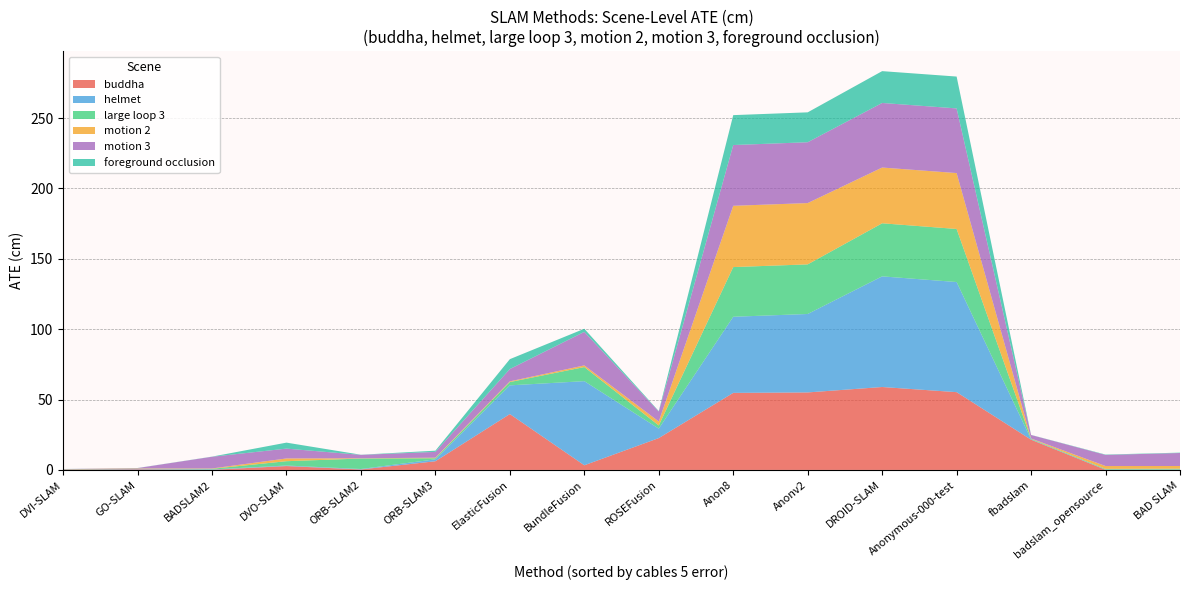

Reading left to right, extract all data points from this chart.

buddha: 0.2	0.4	0.1	2.7	0.3	6.2	39.7	3.3	22.6	54.7	55.1	58.9	55.3	21.5	0.1	0.1
helmet: 0.2	0.2	0.3	0.4	0.3	1.4	20.4	59.8	6.7	54.1	55.7	78.6	78.2	0.2	0.1	0.1
large loop 3: 0.1	0.1	0.4	3.1	7.5	0.8	2.3	10.0	2.2	35.3	35.2	37.7	37.7	0.4	0.5	0.6
motion 2: 0.1	0.2	0.2	1.9	0.2	0.4	0.5	1.2	2.8	43.5	43.6	39.6	39.7	0.2	2.0	1.9
motion 3: 0.1	0.3	8.3	7.0	2.4	4.1	8.8	23.8	7.1	43.2	43.2	45.9	46.0	2.5	7.9	9.2
foreground occlusion: 0.0	0.1	0.1	4.2	0.1	0.9	7.0	2.2	0.3	21.2	21.2	22.6	22.6	0.1	0.2	0.2